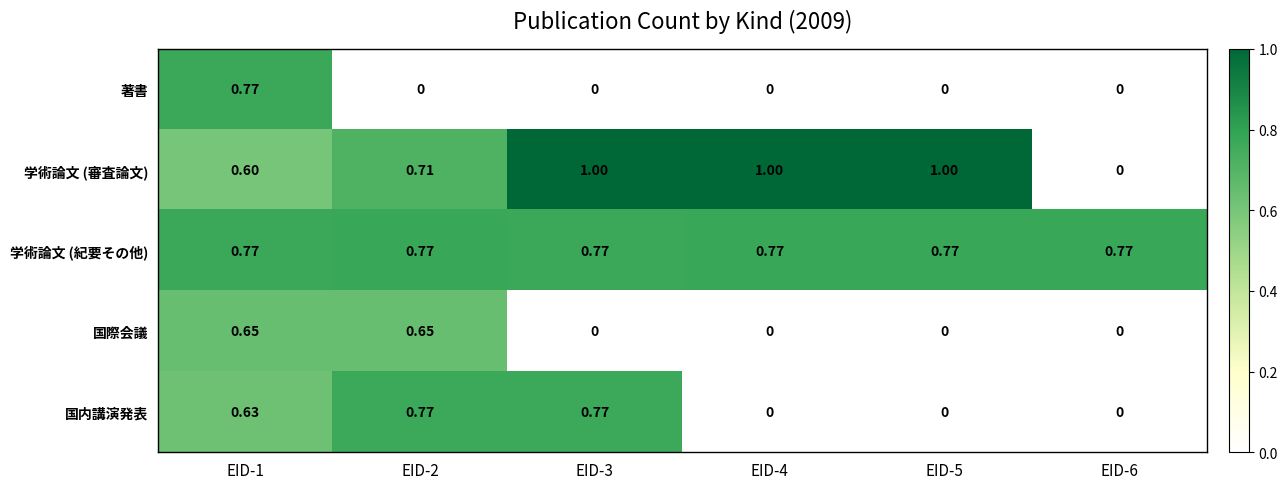

Which series has the largest total across all categories?

学術論文 (紀要その他)